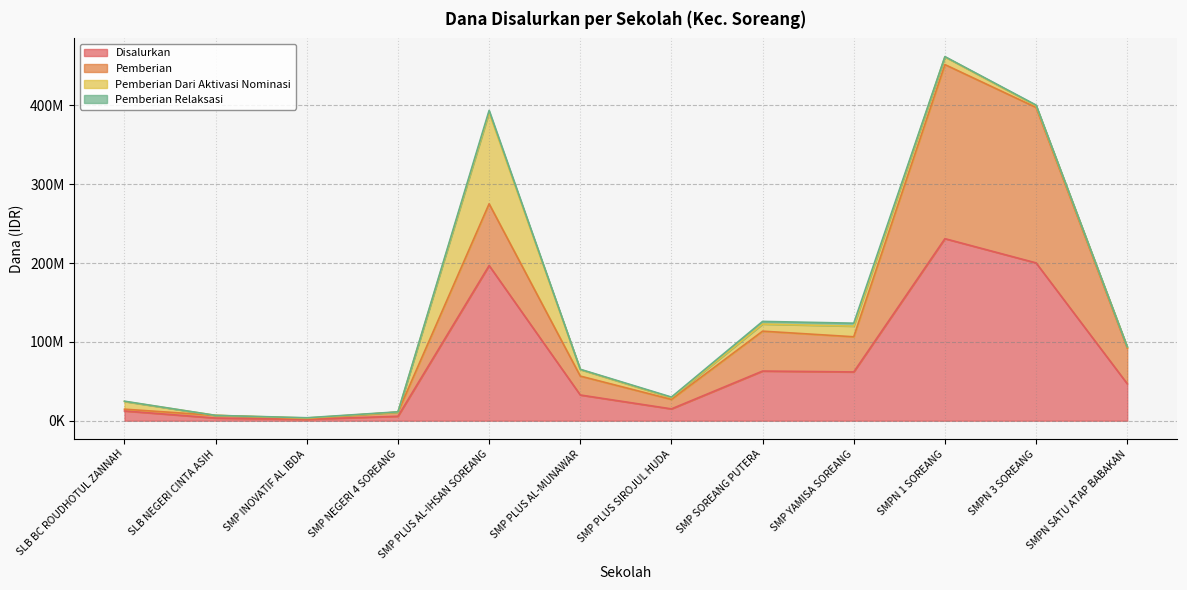

Which series has the largest range (max minus min)?

Disalurkan